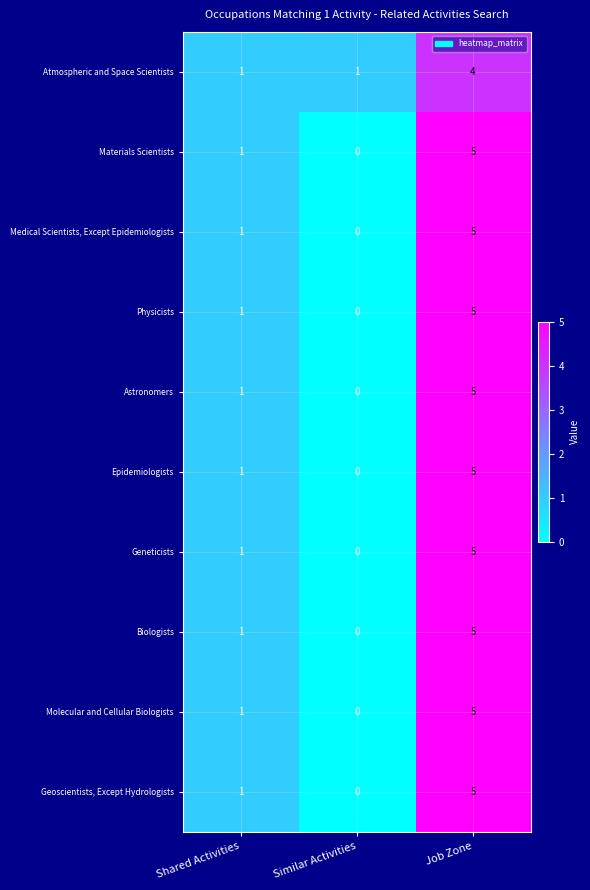

What value does the Astronomers series have at Job Zone?

5